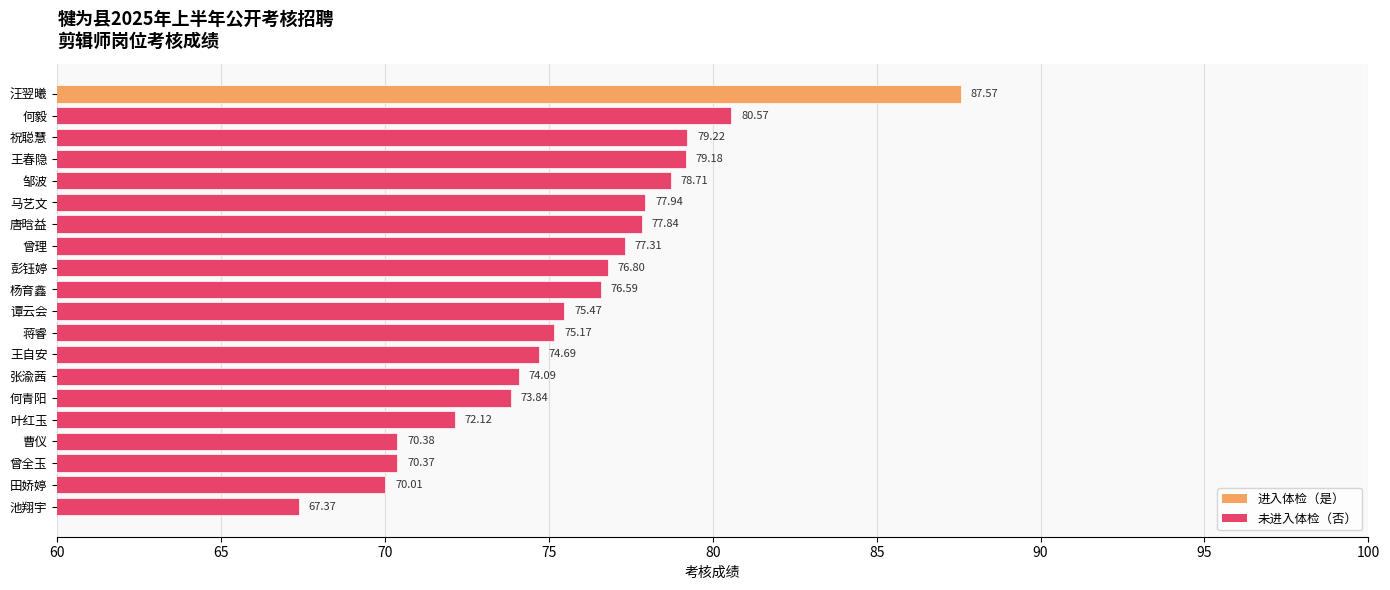

What is the difference between the maximum and minimum values?

20.2